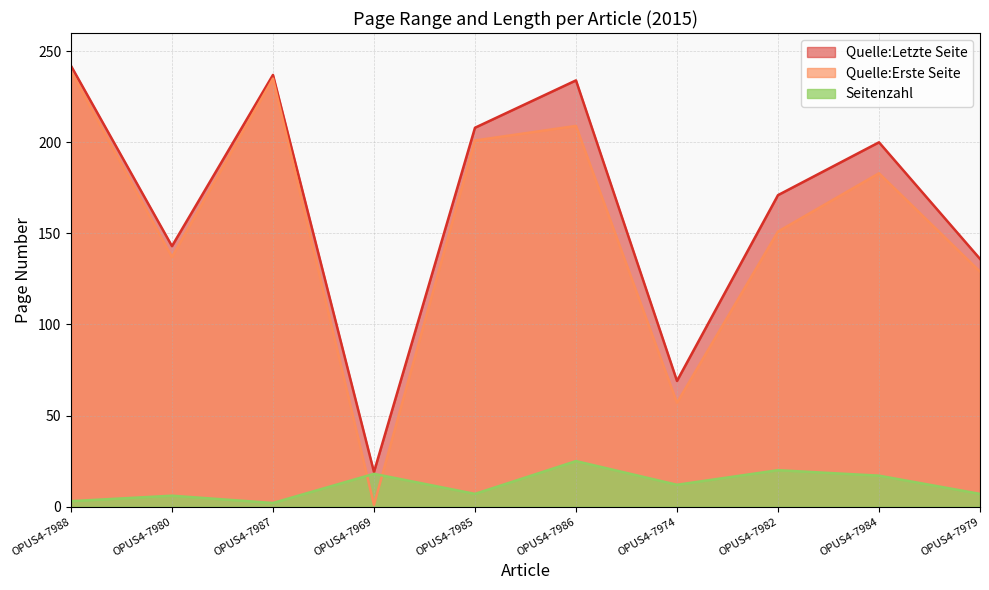

True or false: Seitenzahl and Quelle:Letzte Seite intersect in this chart.

False